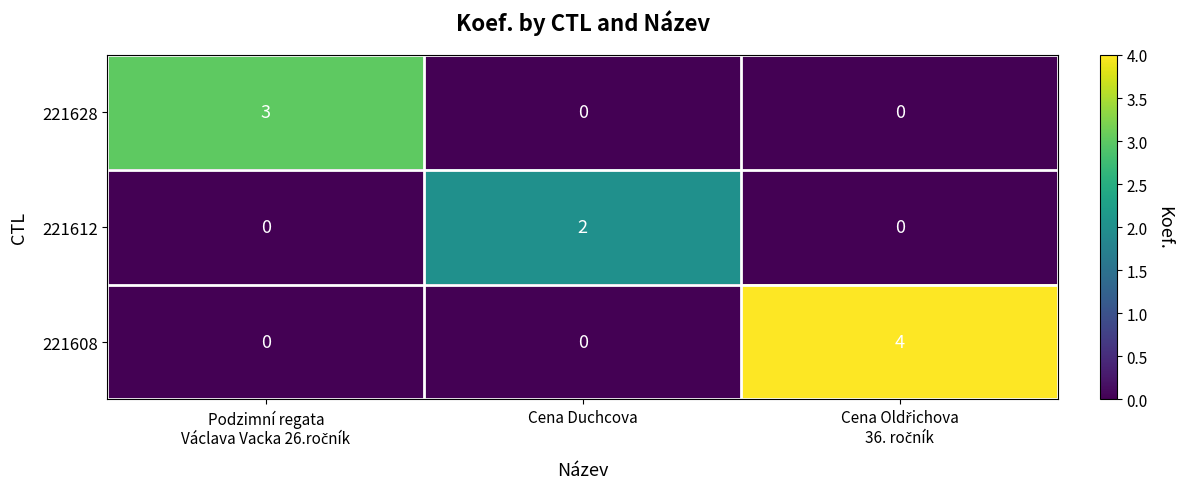

How many 221612 values are between 0 and 2?

3